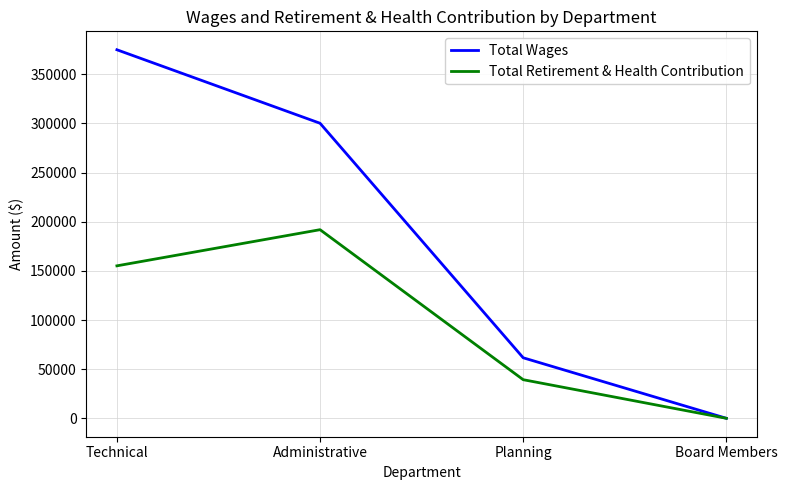

Is it true that Total Retirement & Health Contribution equals -98483 at Board Members?

False